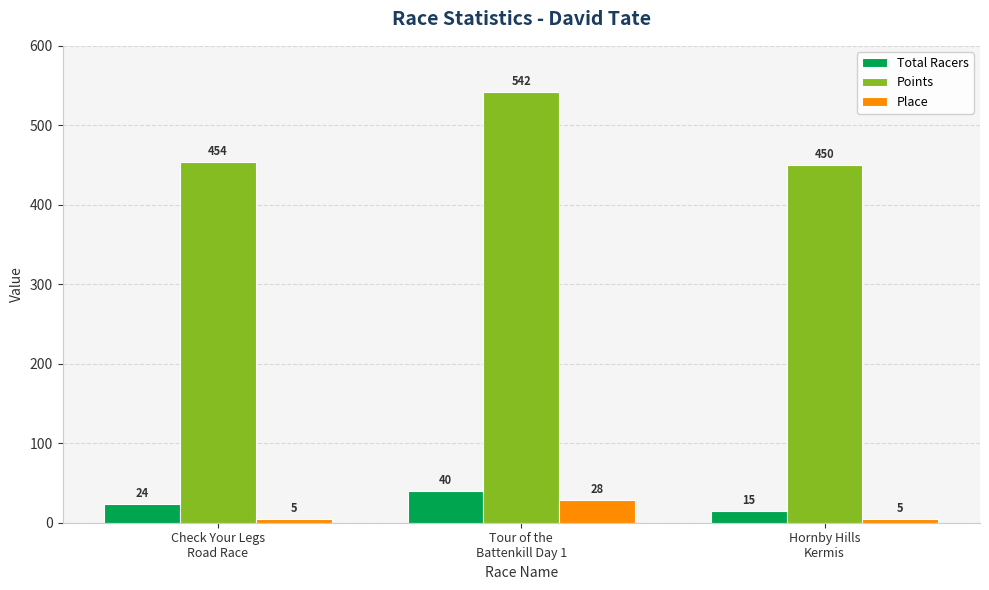

How many Place values are between 5 and 28?

3